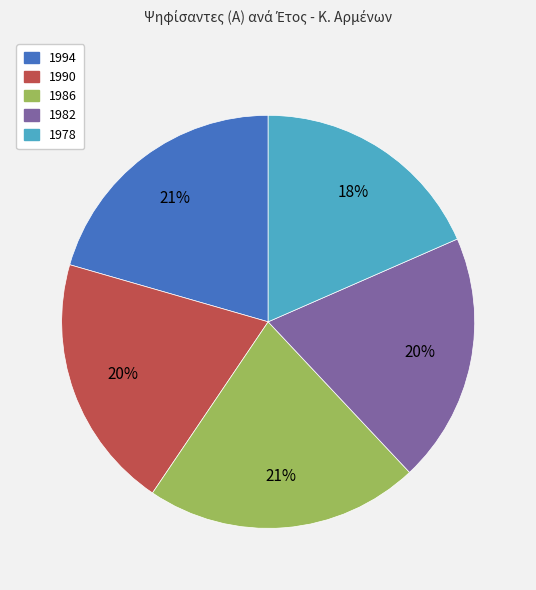

Combined, do 1990 and 1982 account for over 50%?

No